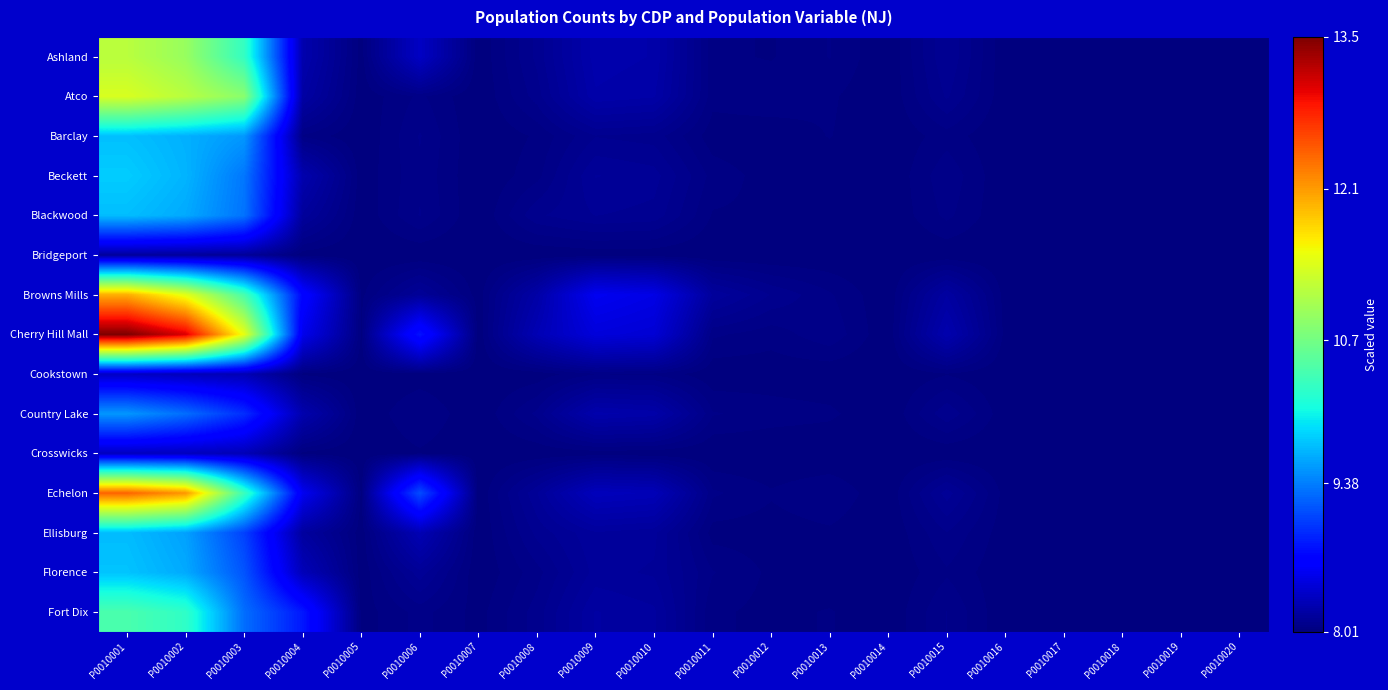

How many series are shown in this chart?

15